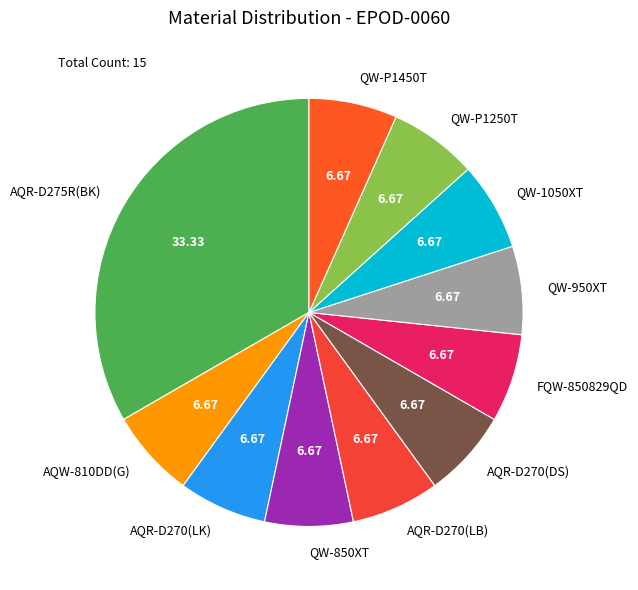

Approximately how many times larger is the value at AQR-D270(LK) compared to AQR-D270(LB)?

1.0